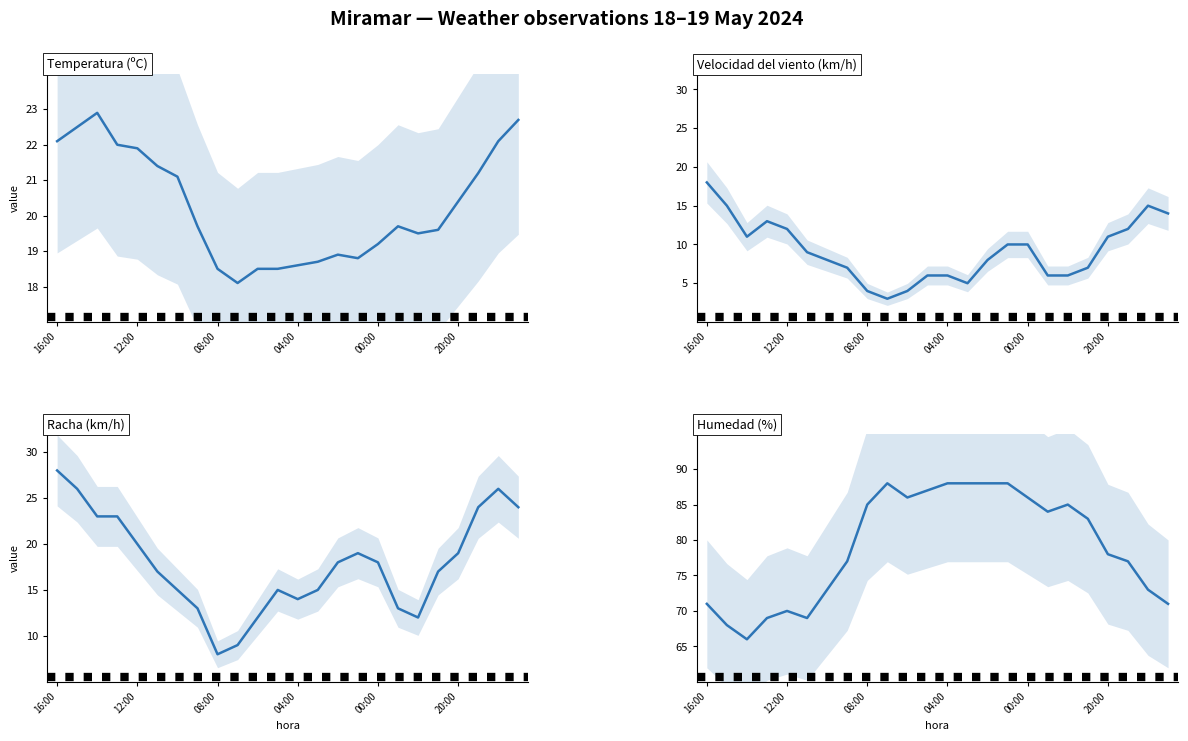

In Humedad (%), how many points are lower than both neighbors (excluding endpoints)?

4